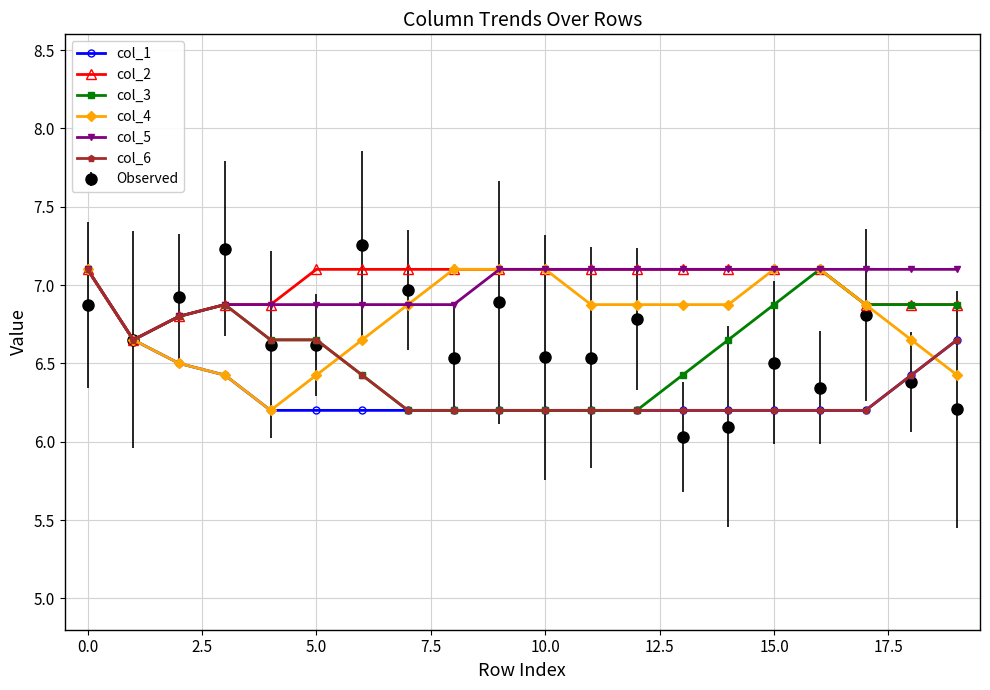

True or false: col_3 has more than 1 points higher than both neighbors.

True